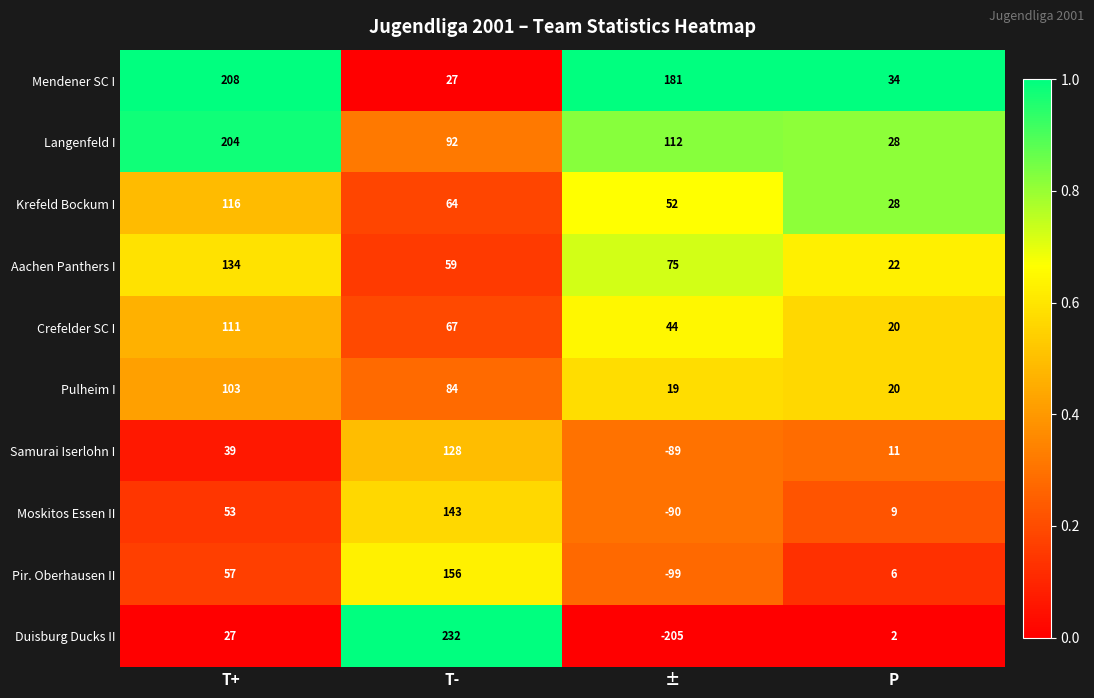

Which series has the largest total across all categories?

Mendener SC I